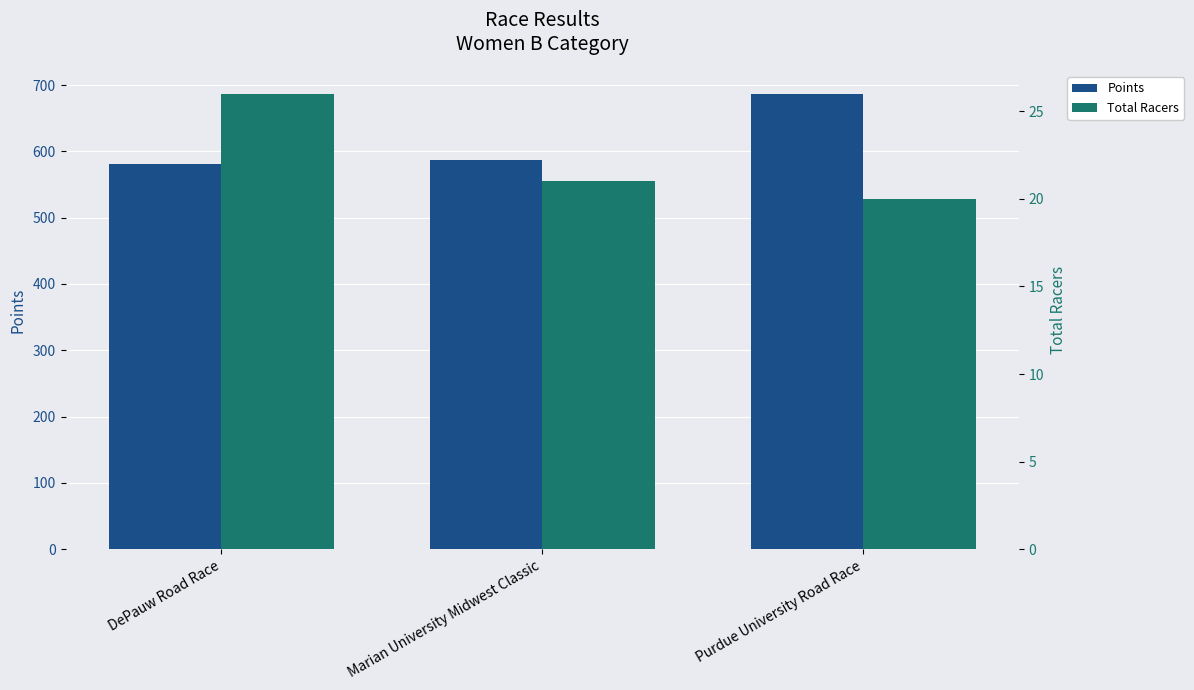

What is the sum of all Points values?

1856.2